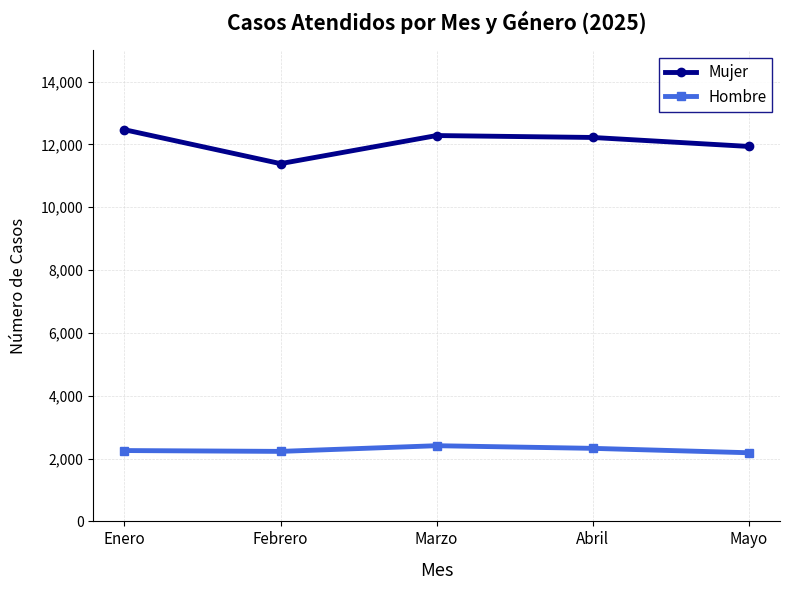

What is the label of the 2nd point from the right?

Abril